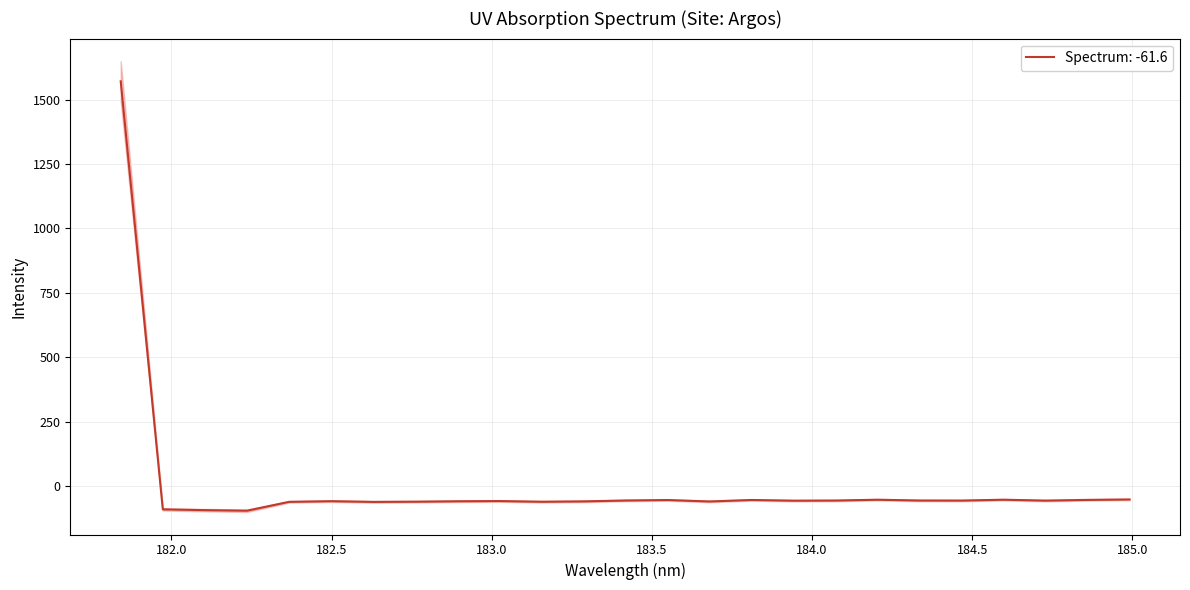

Between 184.46687888 and 183.811206745, which is larger?

183.811206745